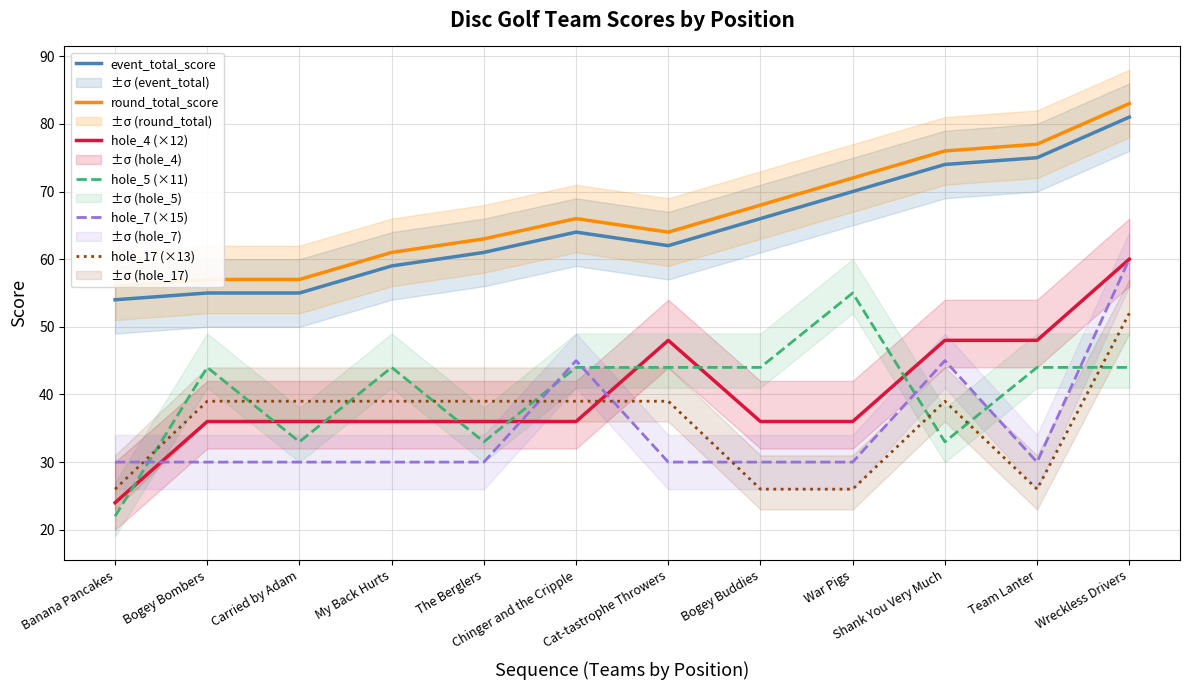

Between Chinger and the Cripple and War Pigs, which is larger?

War Pigs